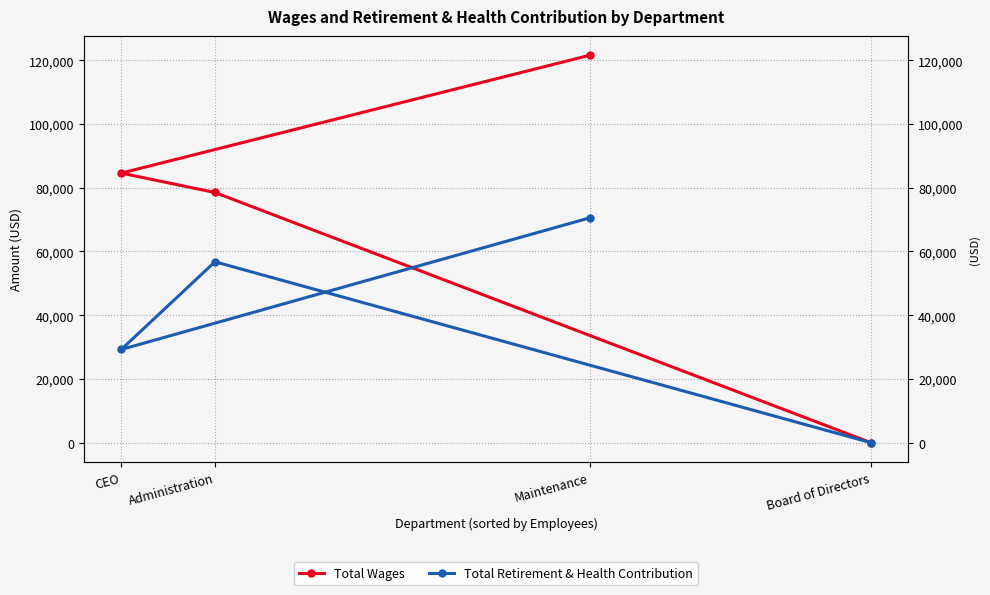

True or false: Total Wages has a value of 141115 at Administration.

False